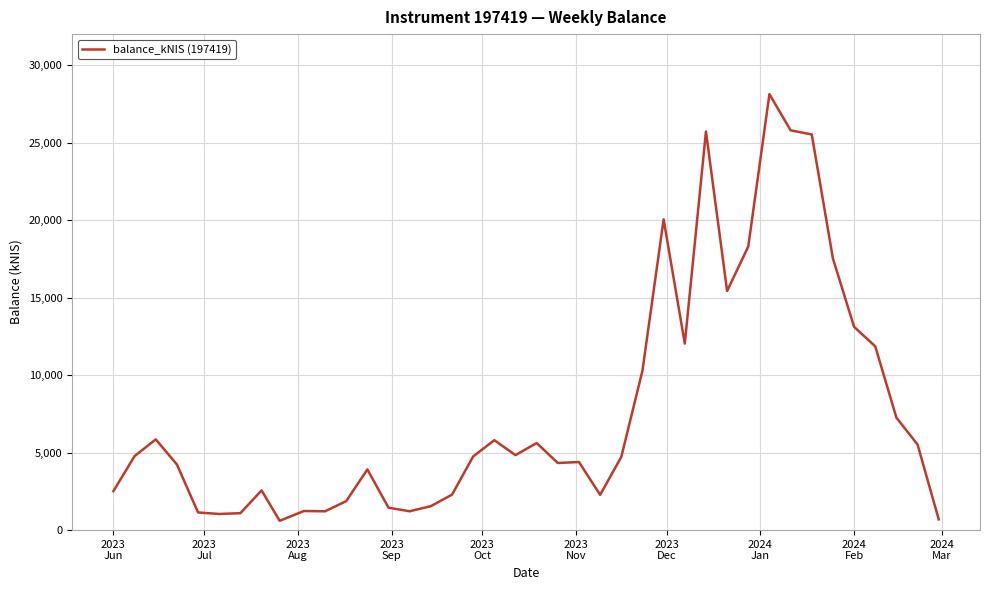

What is the maximum value shown in the chart?

28127.9